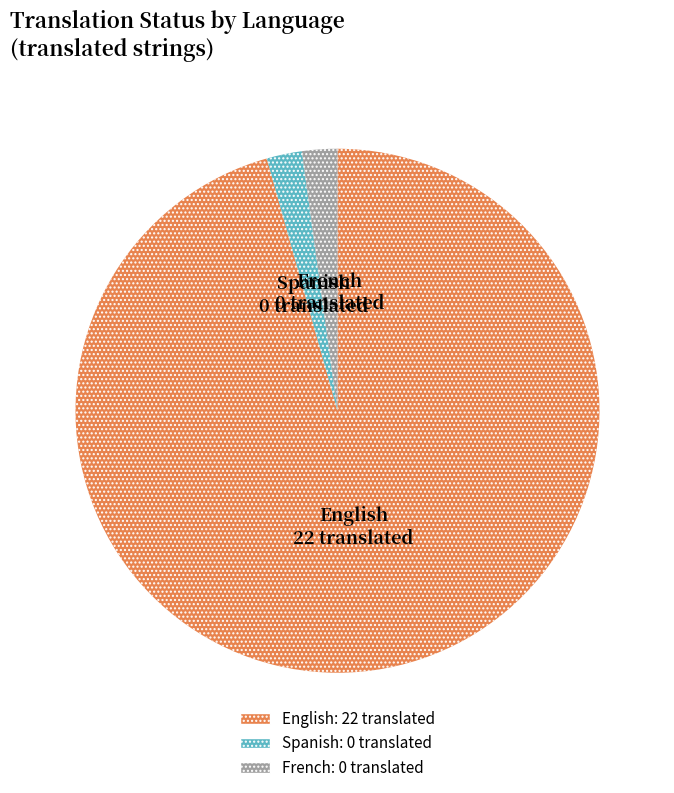

What is the largest slice in the pie chart?

English